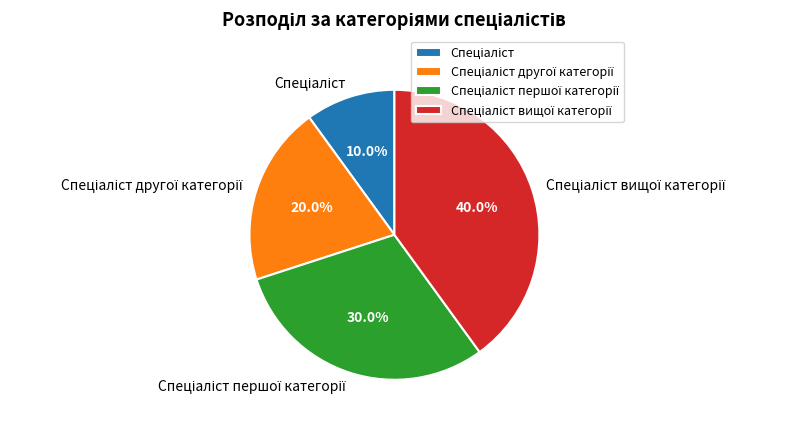

Is there any slice that represents more than half of the pie?

No